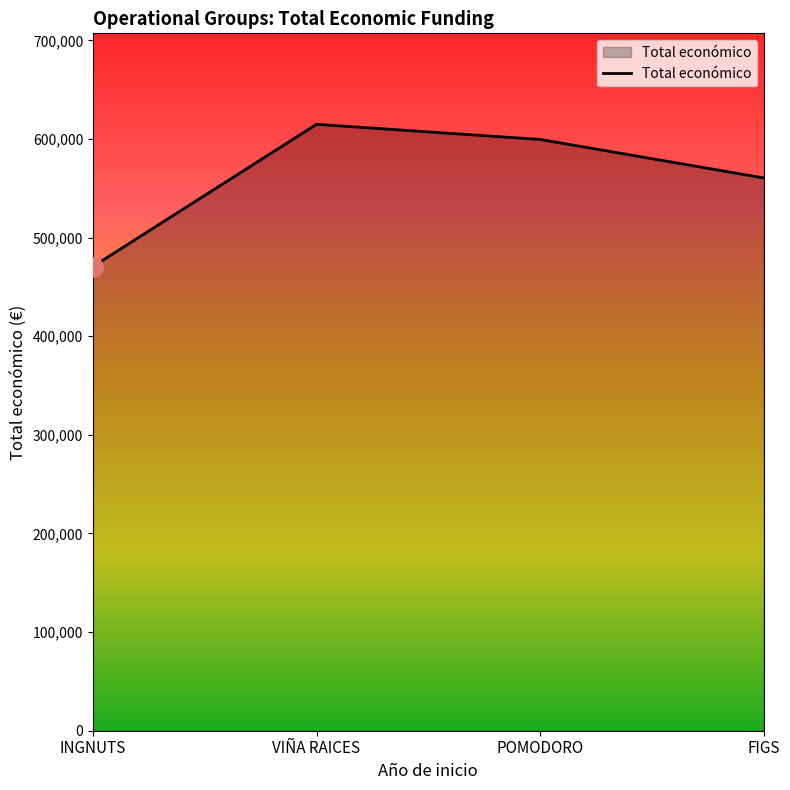

What is the difference between the second highest and minimum values?

128865